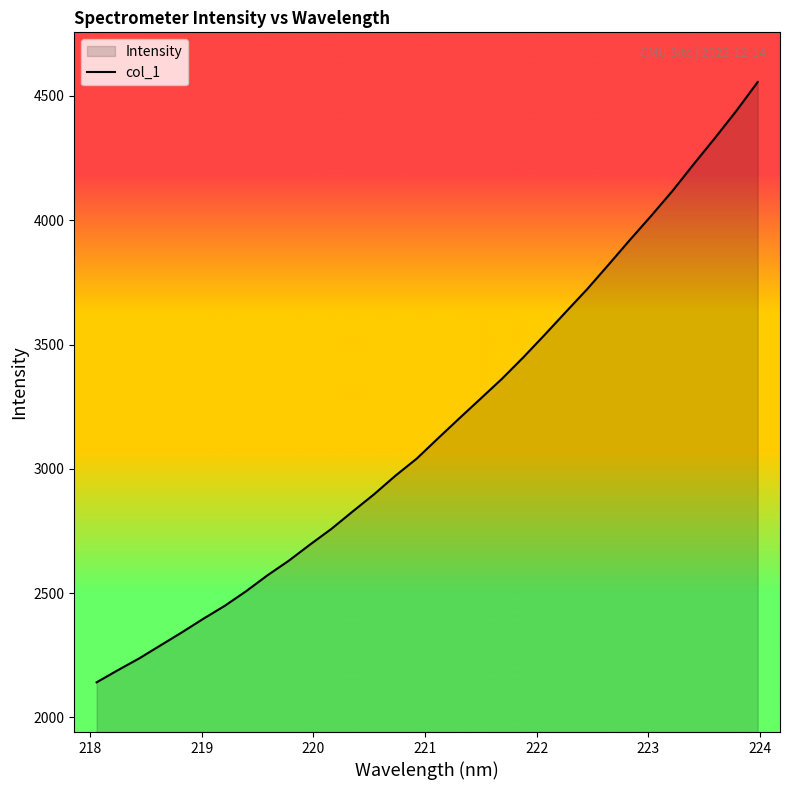

What is the maximum value shown in the chart?

4556.0